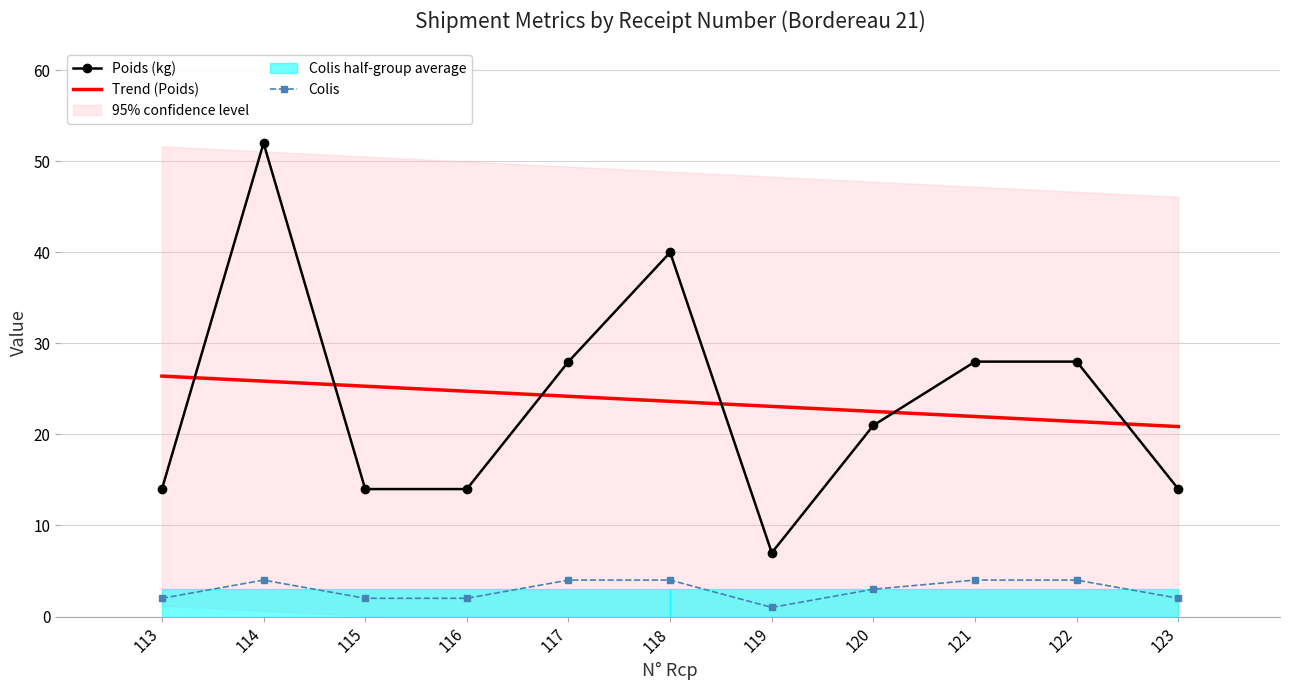

Reading left to right, transcribe all the data shown in this chart.

Colis: 113=2	114=4	115=2	116=2	117=4	118=4	119=1	120=3	121=4	122=4	123=2
Poids: 113=14	114=52	115=14	116=14	117=28	118=40	119=7	120=21	121=28	122=28	123=14